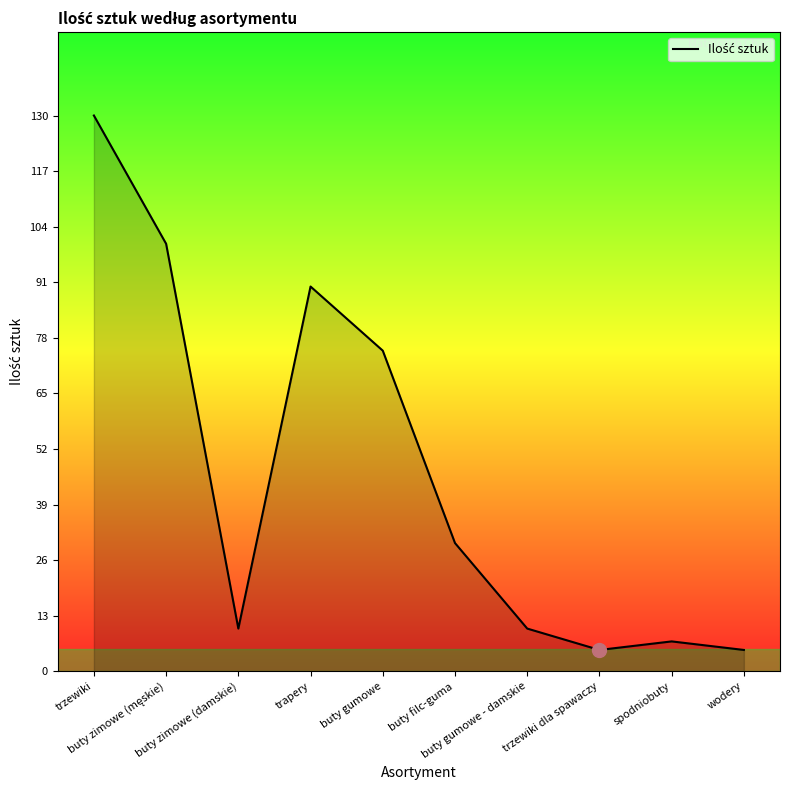

What is the maximum value shown in the chart?

130